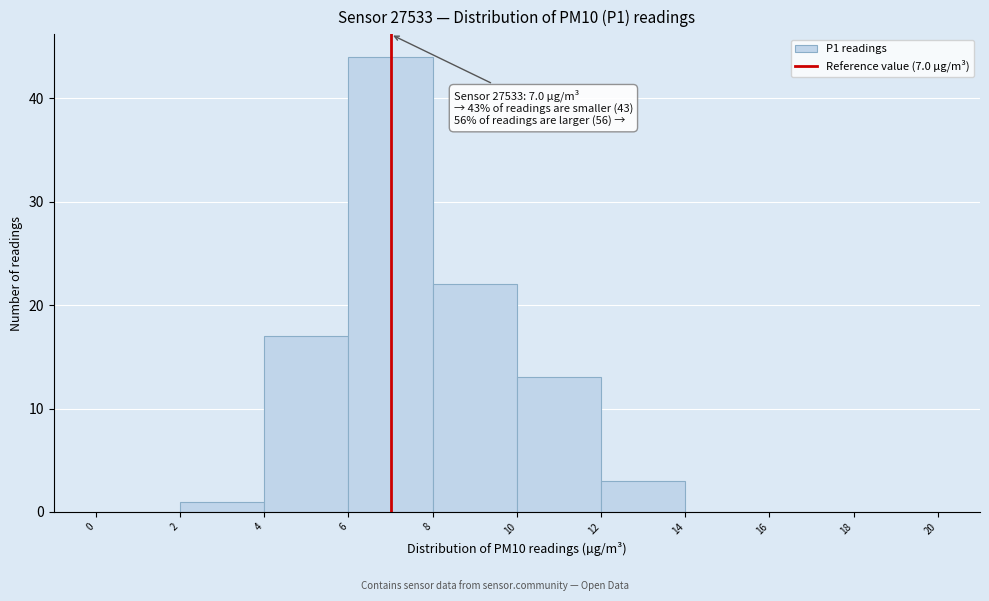

Over which range of the x-axis is the bar tallest?

6 to 8